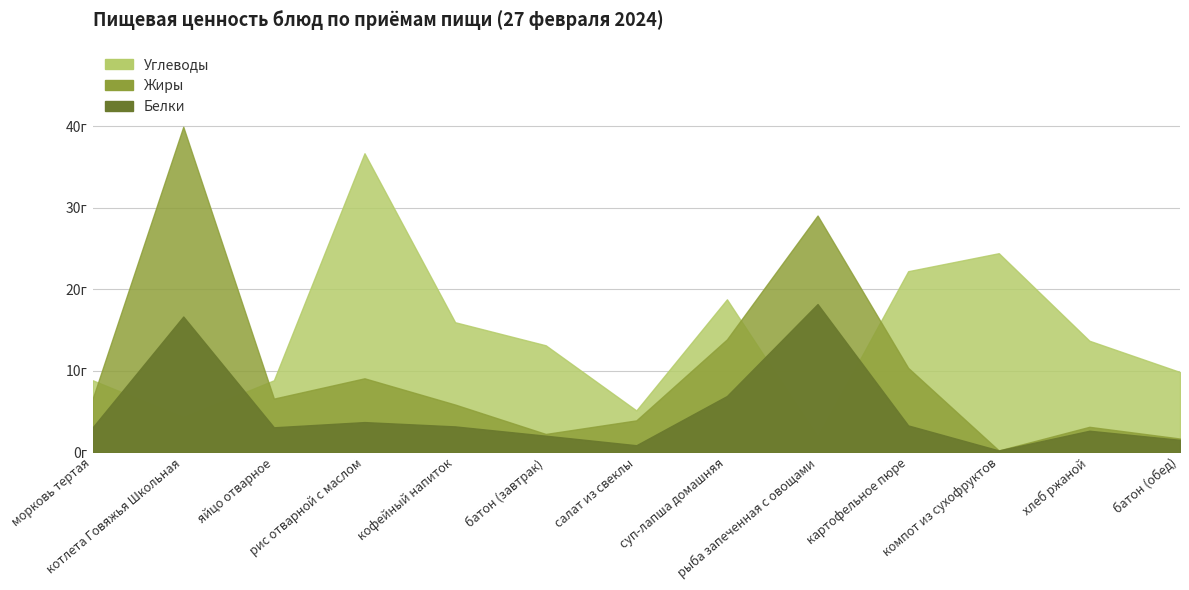

How many lines are shown in the chart?

3